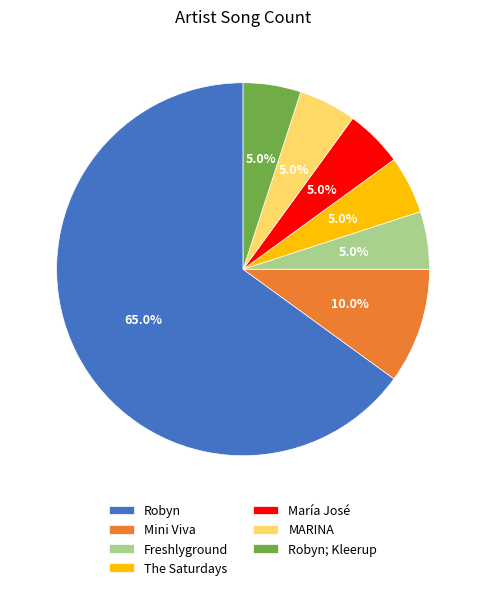

Which has a higher value, Robyn; Kleerup or Robyn?

Robyn